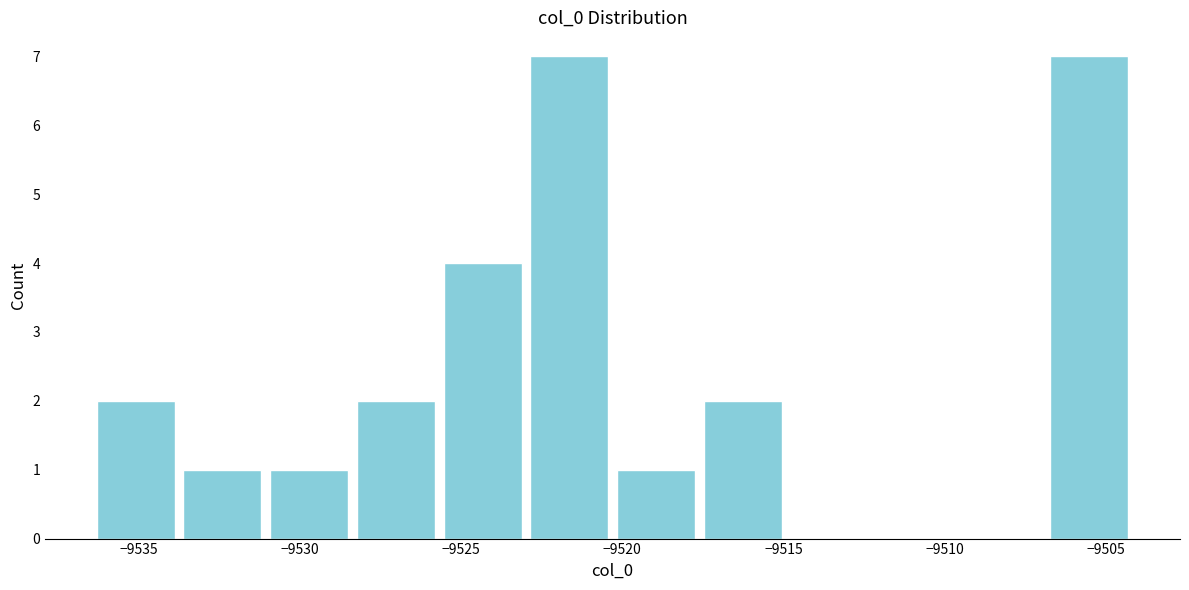

Reading left to right, transcribe this chart: for each bar, give the range it covers on the x-axis and its height. Neither the bar edges nor the heights are printed on the chart, so give them approximately, as read against the axes.

-9536.5 to -9533.5: 2
-9533.5 to -9531.0: 1
-9531.0 to -9528.5: 1
-9528.5 to -9525.5: 2
-9525.5 to -9523.0: 4
-9523.0 to -9520.5: 7
-9520.5 to -9517.5: 1
-9517.5 to -9515.0: 2
-9515.0 to -9512.0: 0
-9512.0 to -9509.5: 0
-9509.5 to -9507.0: 0
-9507.0 to -9504.0: 7